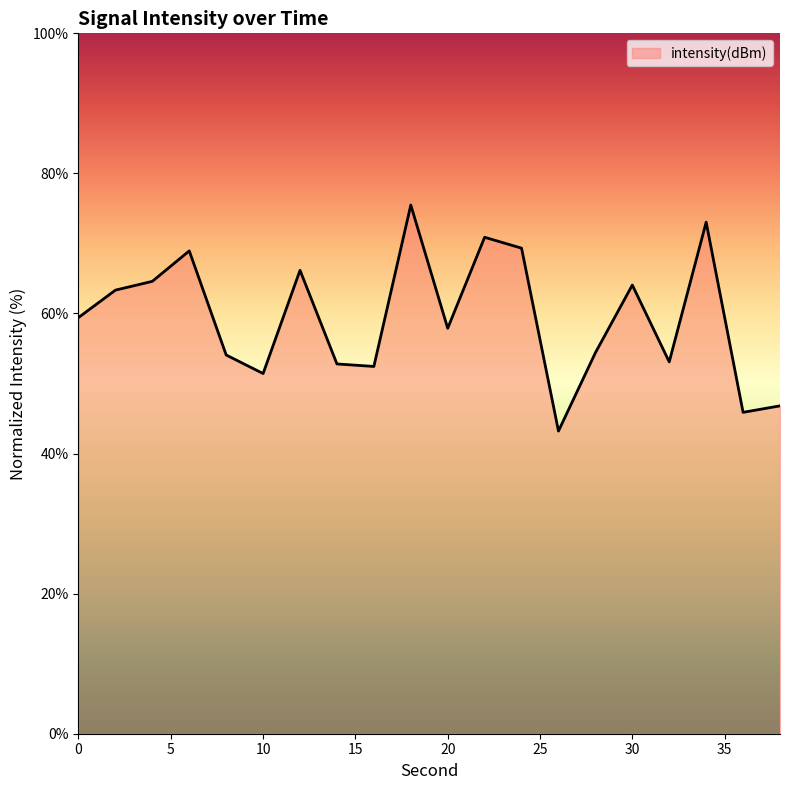

What is the minimum value shown in the chart?

43.2